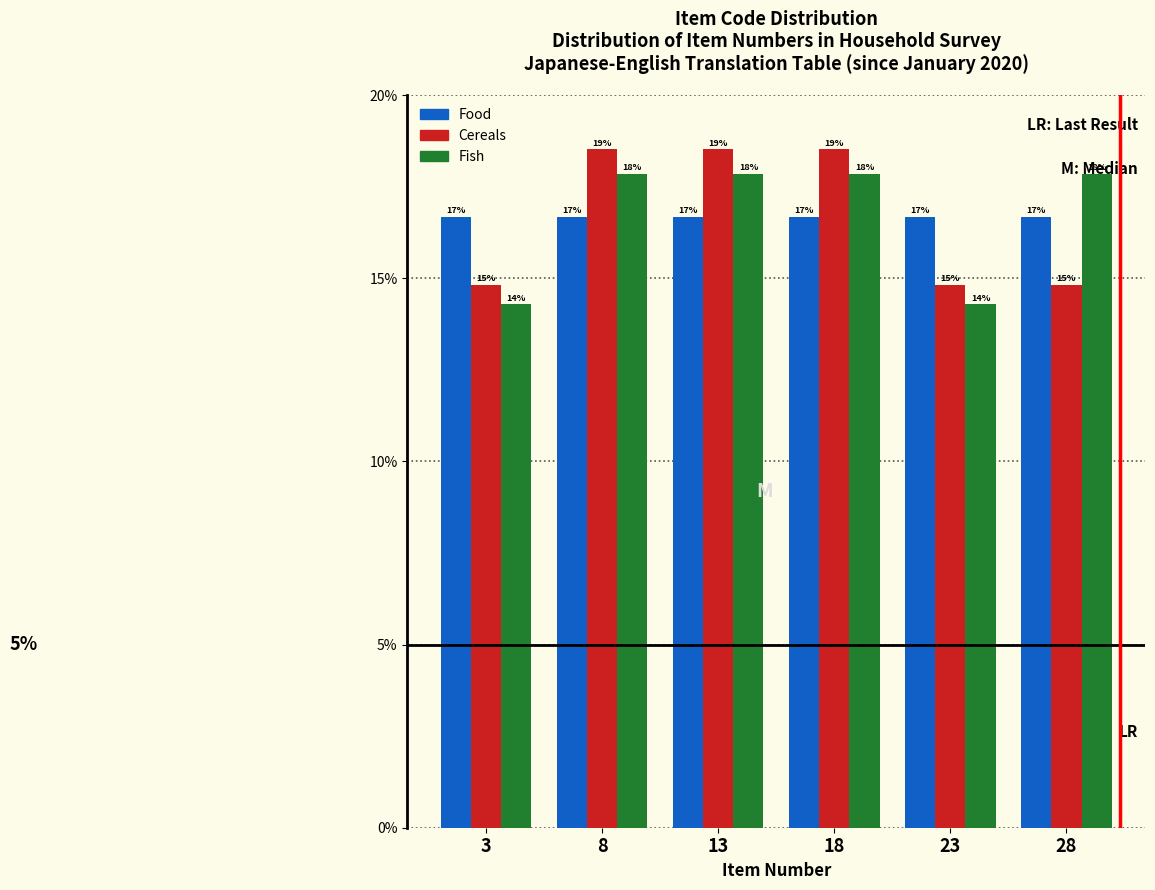

What are all the series names shown in the legend?

Food, Cereals, Fish